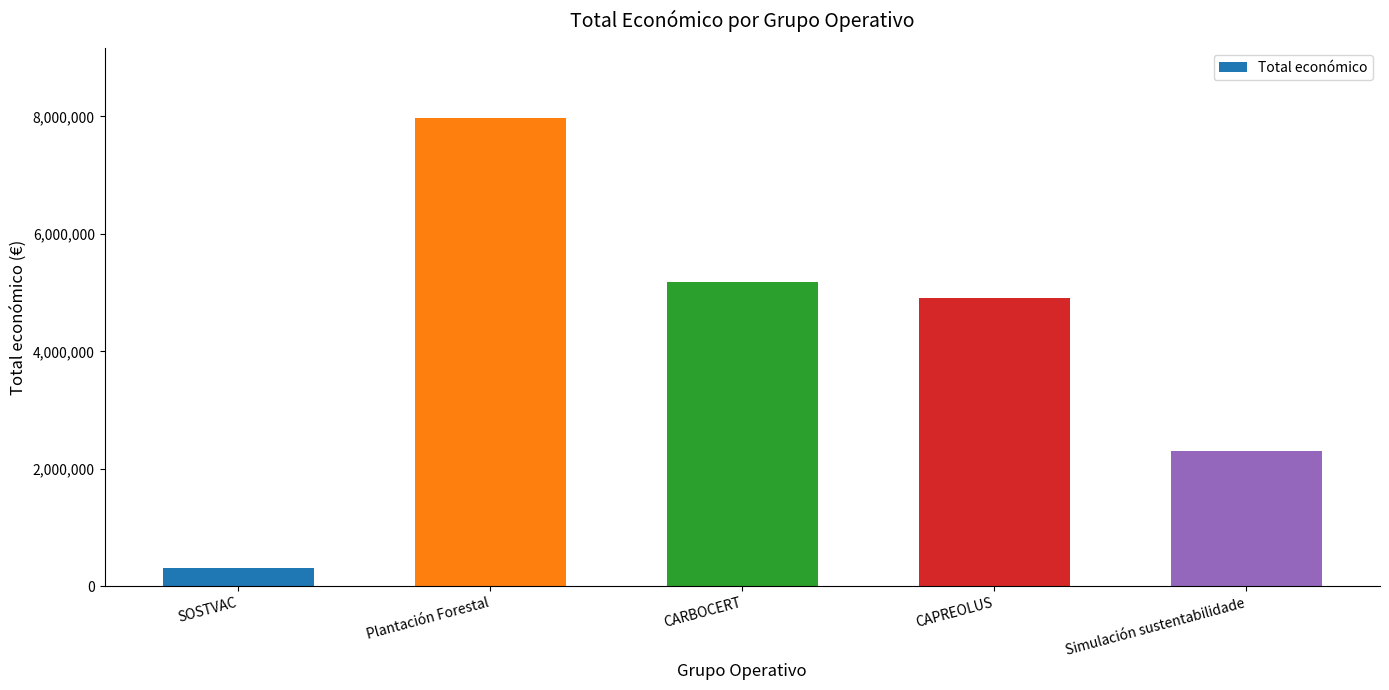

List the labels in order of value, largest first.

Plantación Forestal, CARBOCERT, CAPREOLUS, Simulación sustentabilidade, SOSTVAC